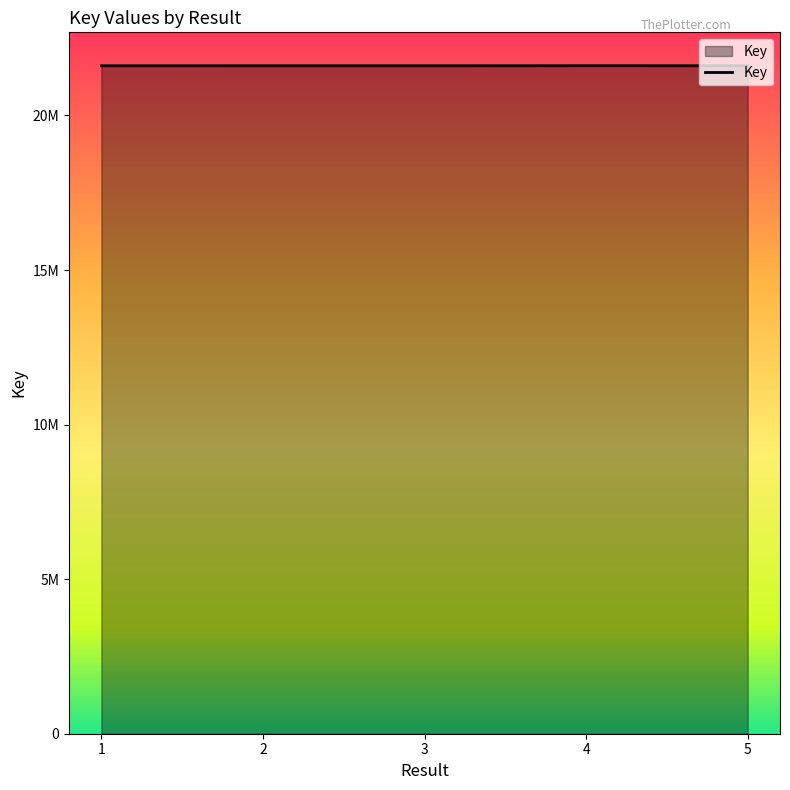

Where is the data nearest to the value 21608996?

2